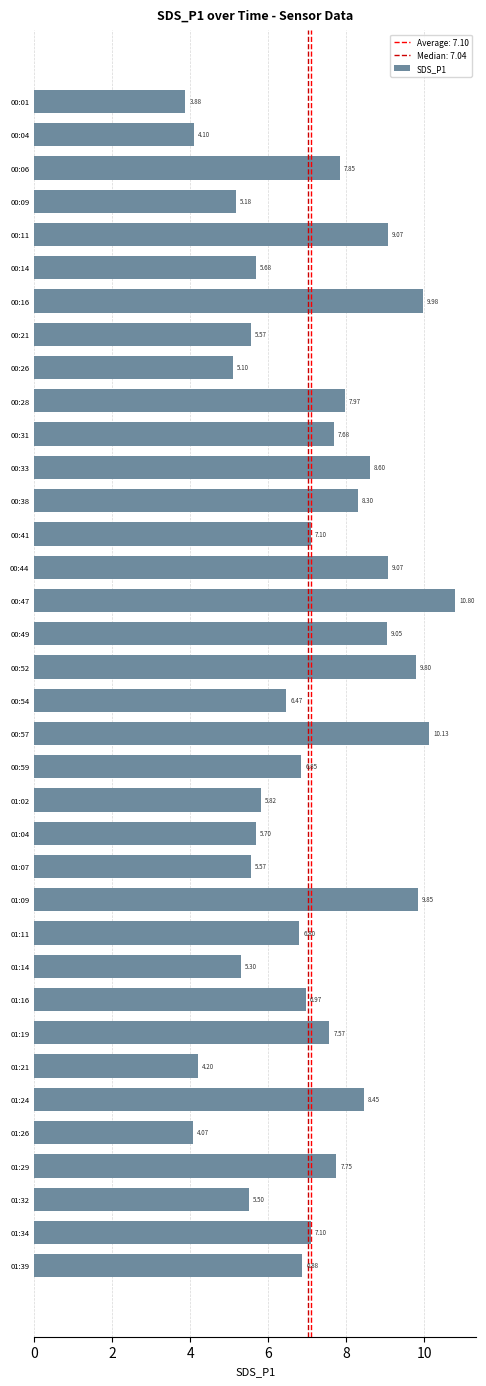

What is the sum of all values?

255.8